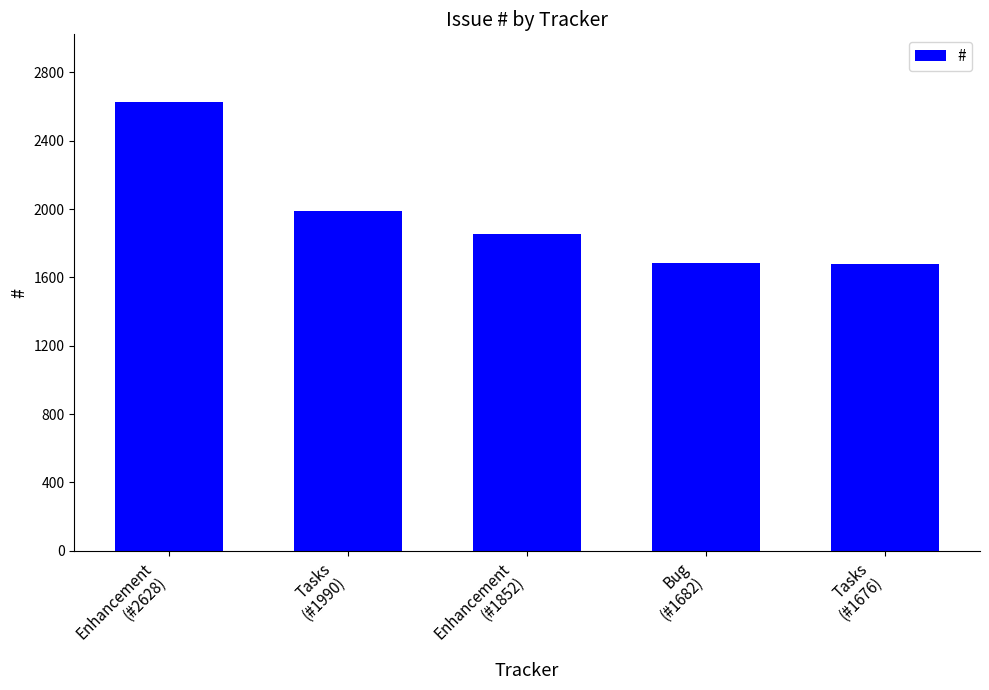

What is the change in value from Bug
(#1682) to Tasks
(#1676)?

-6